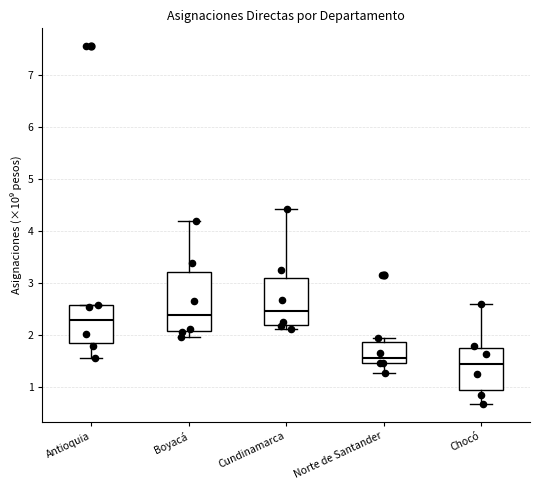

Where is the lower edge of the box for Chocó on the y-axis? The values are not printed on the chart, so give them approximately, as read against the axis.

1.0